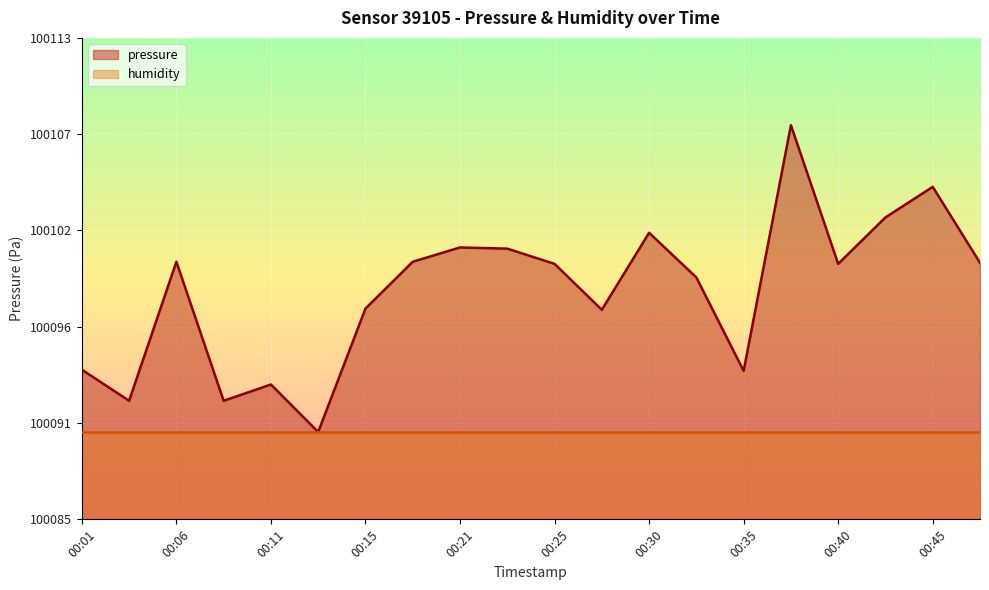

Reading right to left, extract all data points from this chart.

00:47=100099.8	00:45=100104.1	00:43=100102.4	00:40=100099.7	00:38=100107.7	00:35=100093.6	00:33=100098.9	00:30=100101.5	00:28=100097.1	00:25=100099.7	00:23=100100.6	00:21=100100.7	00:18=100099.8	00:15=100097.2	00:13=100090.1	00:11=100092.8	00:08=100091.9	00:06=100099.8	00:03=100091.9	00:01=100093.7